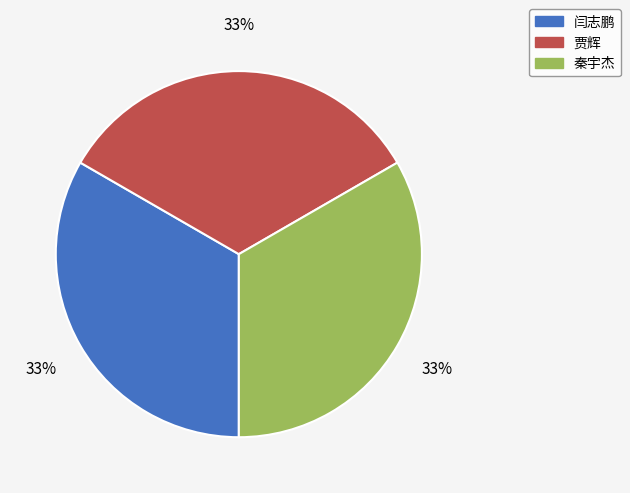

True or false: 闫志鹏 accounts for 33% of the total.

True